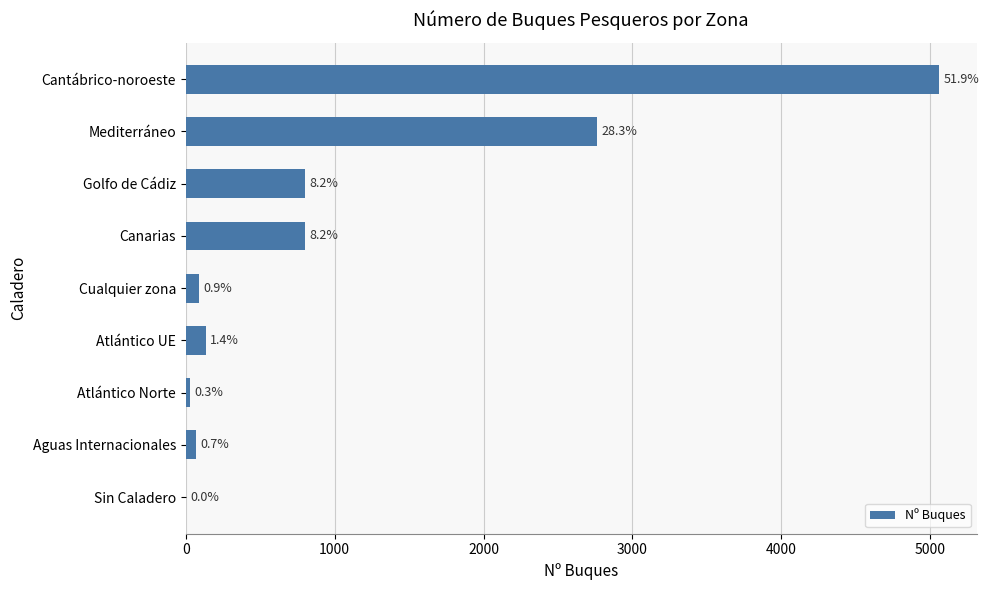

What is the sum of all values?

9747